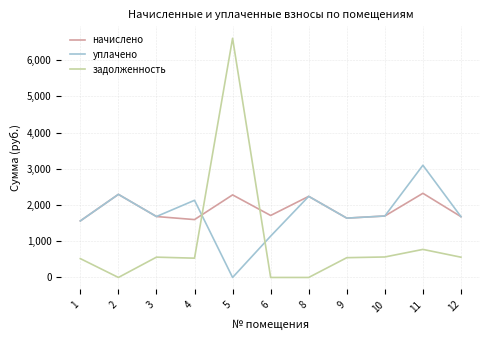

How many intersections are there between задолженность and уплачено?

2